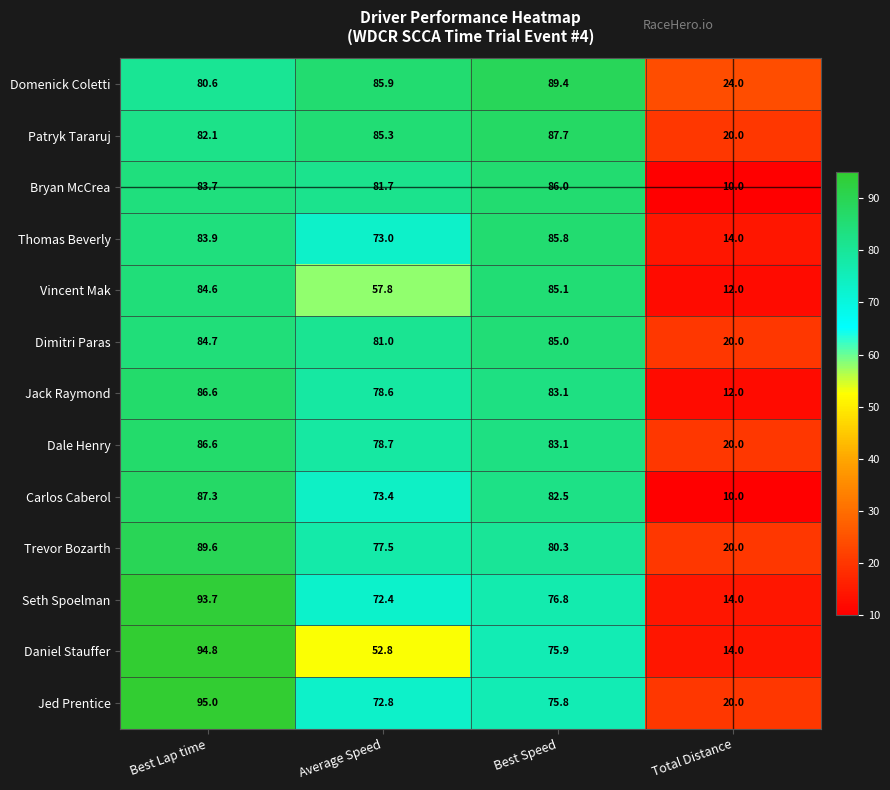

Rank the series at Average Speed from highest to lowest value.

Domenick Coletti, Patryk Tararuj, Bryan McCrea, Dimitri Paras, Dale Henry, Jack Raymond, Trevor Bozarth, Carlos Caberol, Thomas Beverly, Jed Prentice, Seth Spoelman, Vincent Mak, Daniel Stauffer